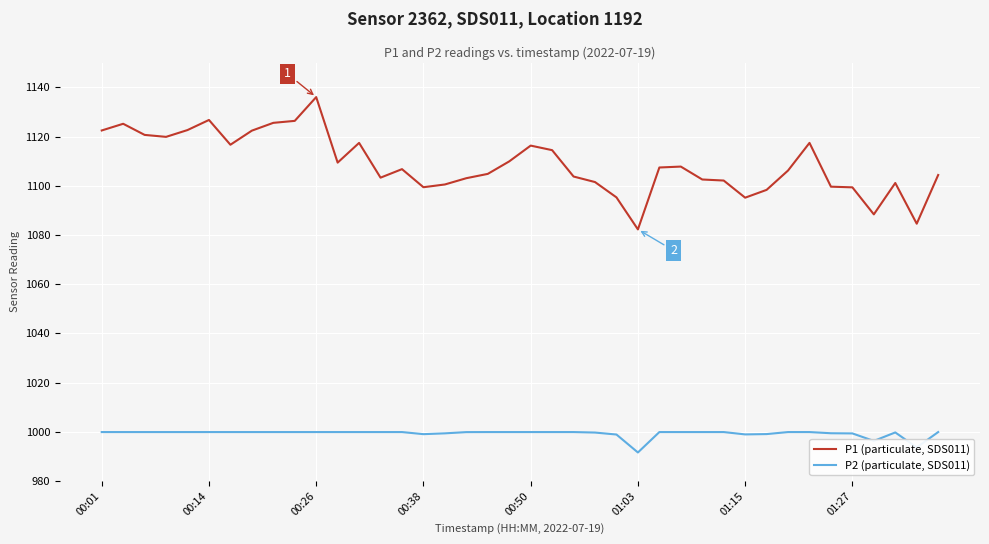

List the series in order of their peak value, lowest first.

P2 (particulate, SDS011), P1 (particulate, SDS011)